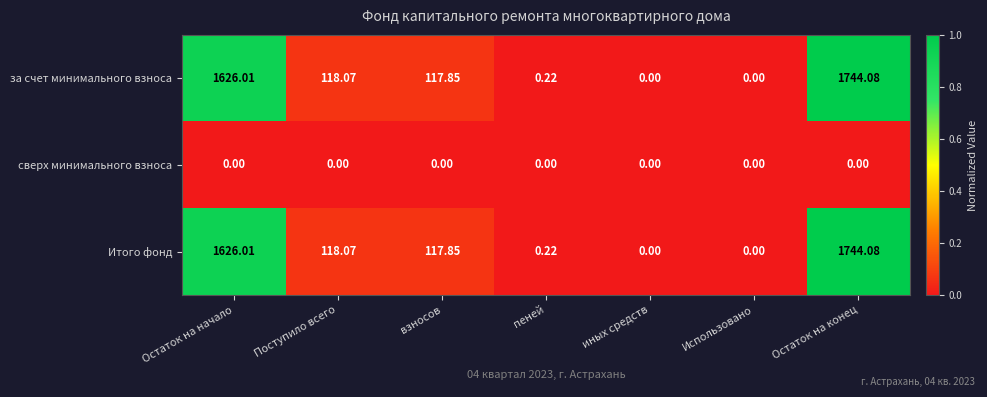

Where is за счет минимального взноса nearest to the value 872?

Поступило всего